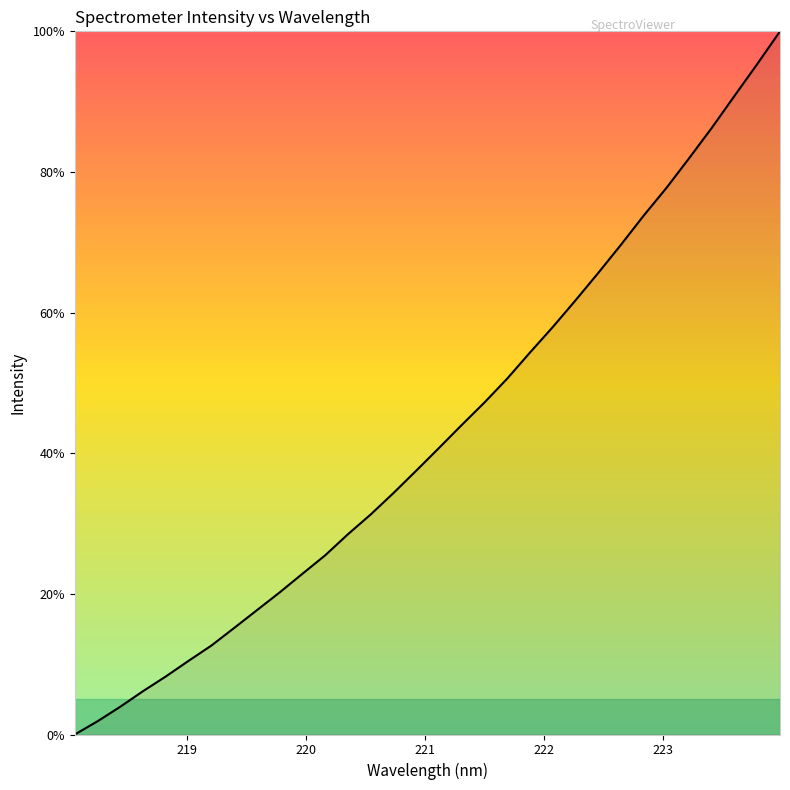

How many series are shown in this chart?

1